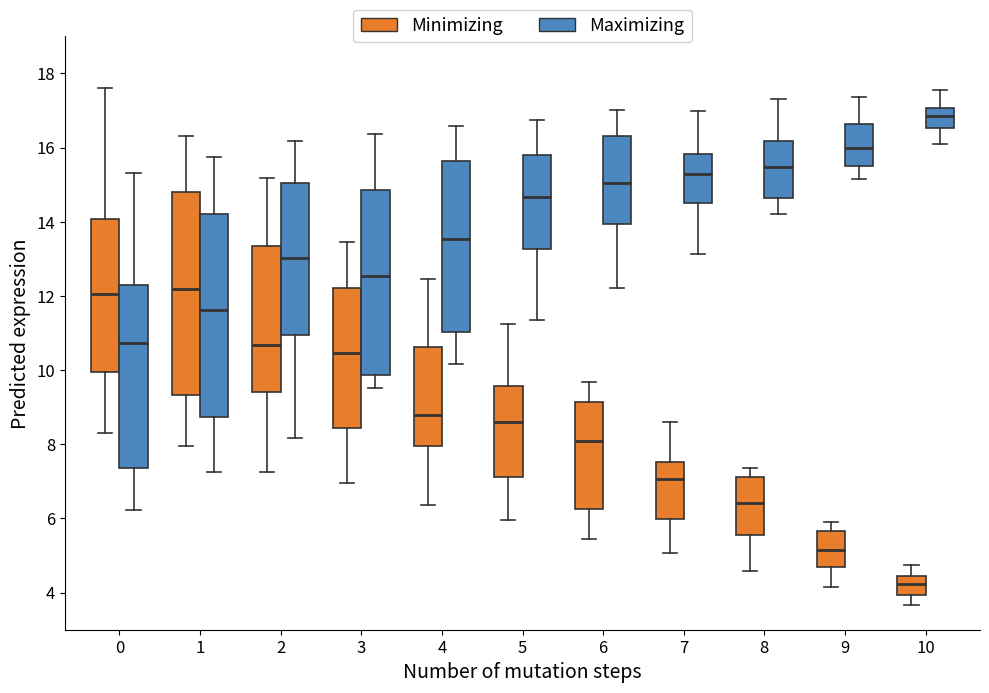

Which box has the lowest median line?

10 (Minimizing)